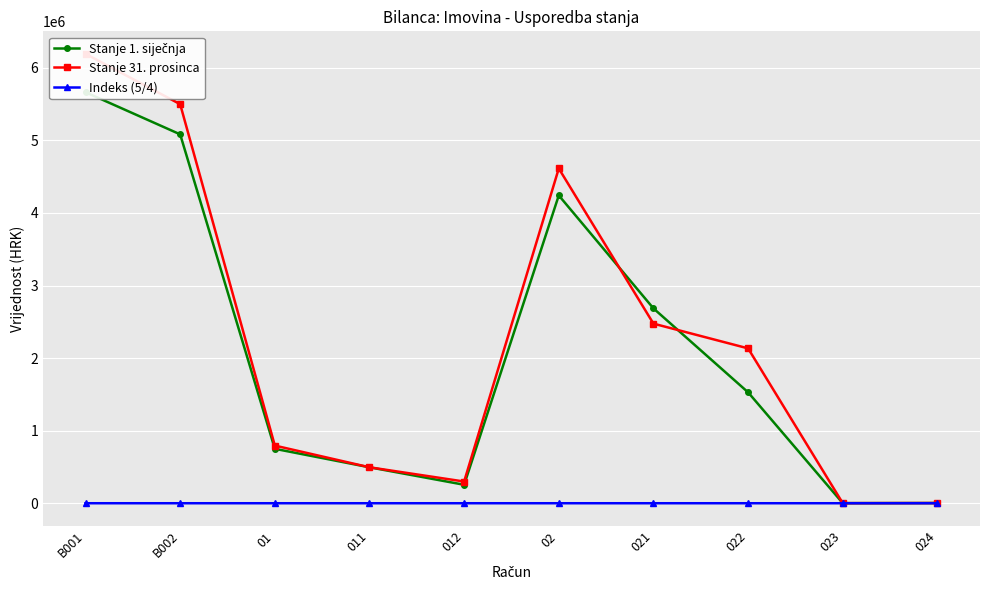

True or false: Indeks (5/4) and Stanje 31. prosinca intersect in this chart.

False